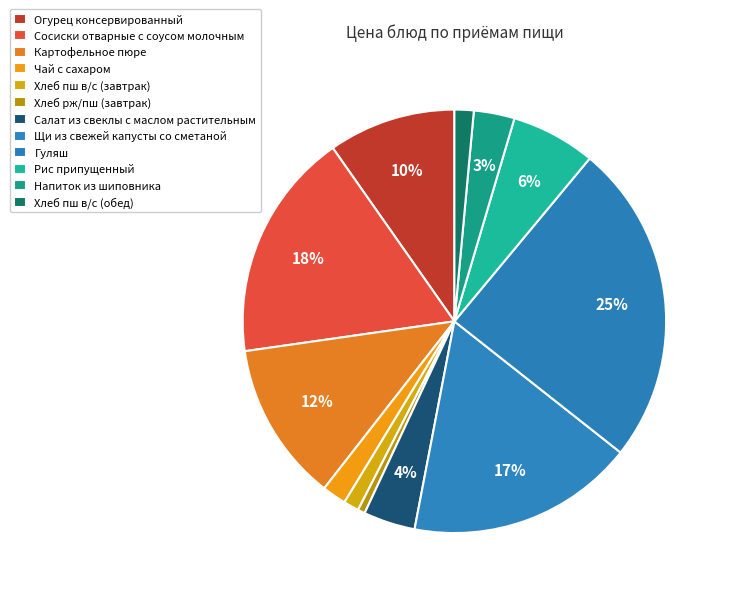

What is the change in value from Хлеб рж/пш (завтрак) to Гуляш?

+46.4